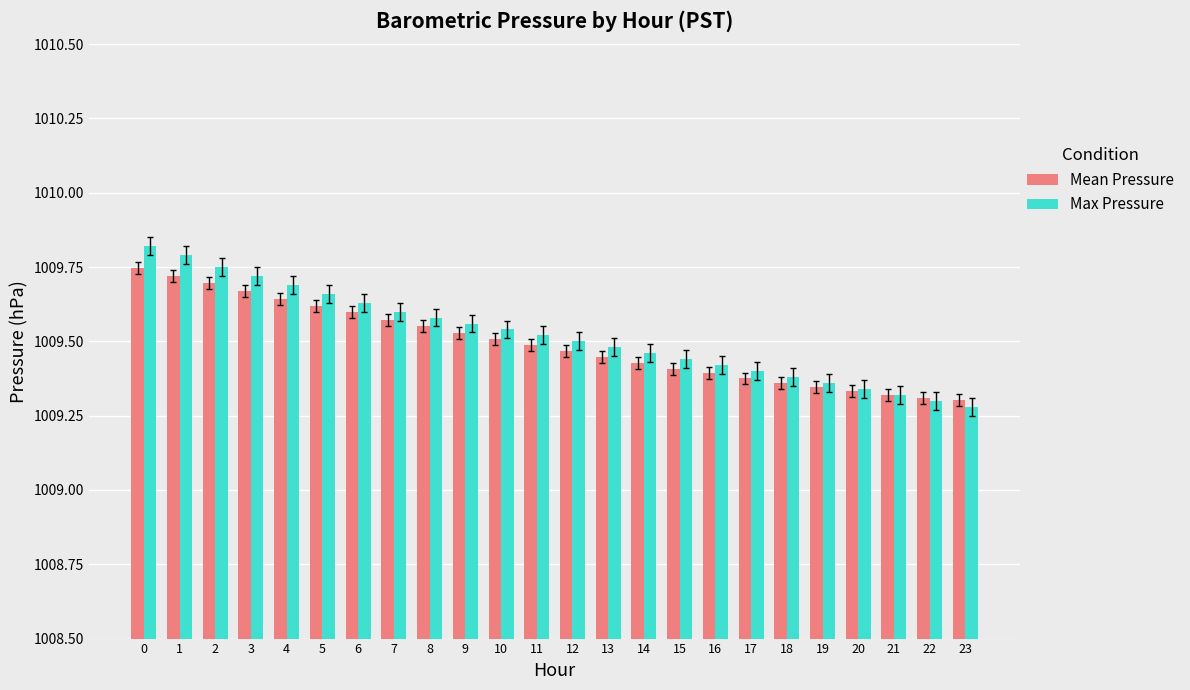

Rank the series by their maximum value, from highest to lowest.

Max Pressure, Mean Pressure